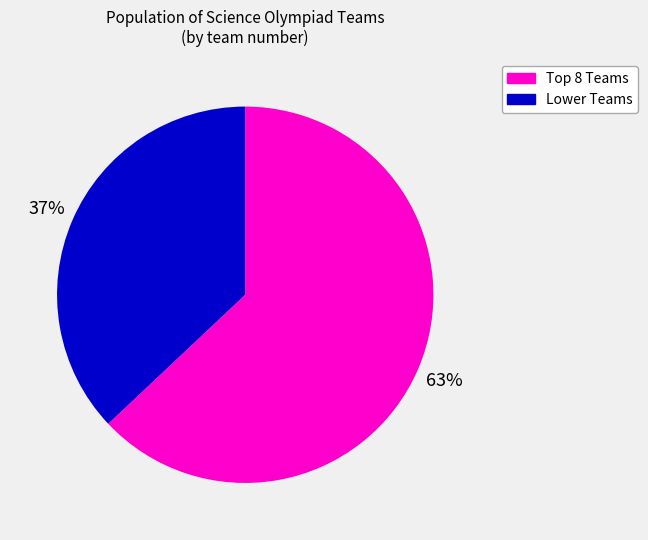

How many slices are in this pie chart?

2